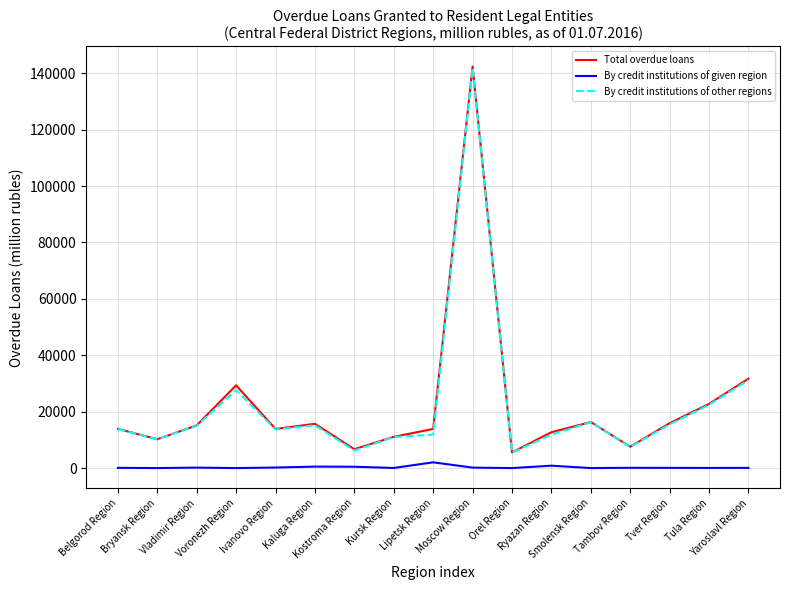

At which label is By credit institutions of other regions closest to 73674?

Yaroslavl Region